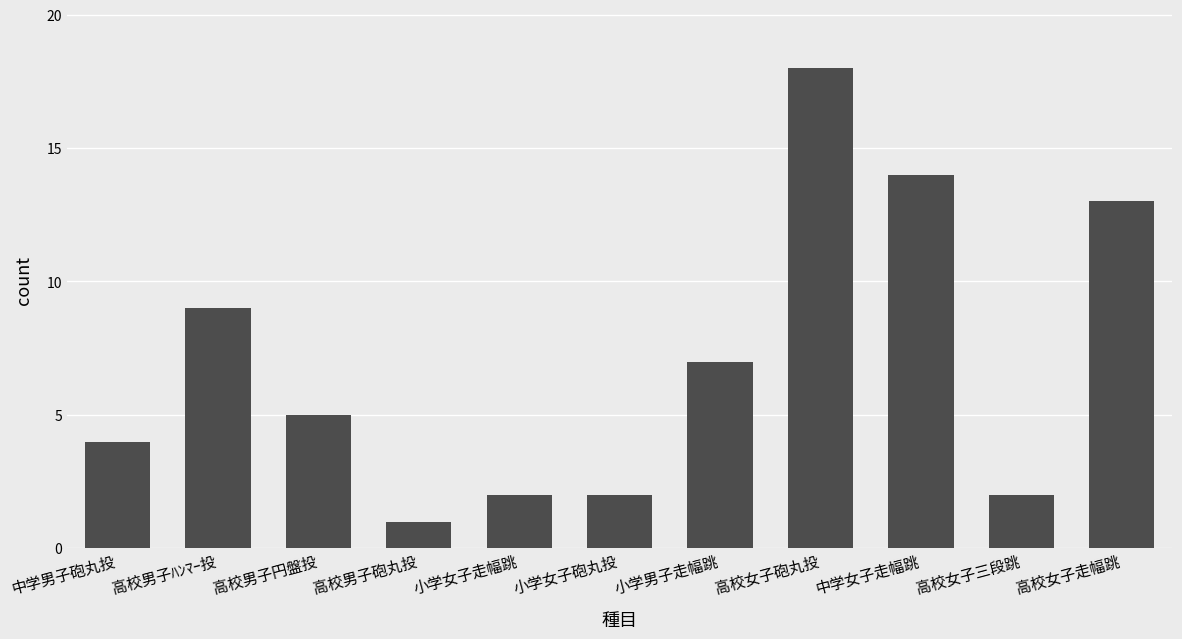

Which has a higher value, 高校男子ﾊﾝﾏｰ投 or 中学女子走幅跳?

中学女子走幅跳